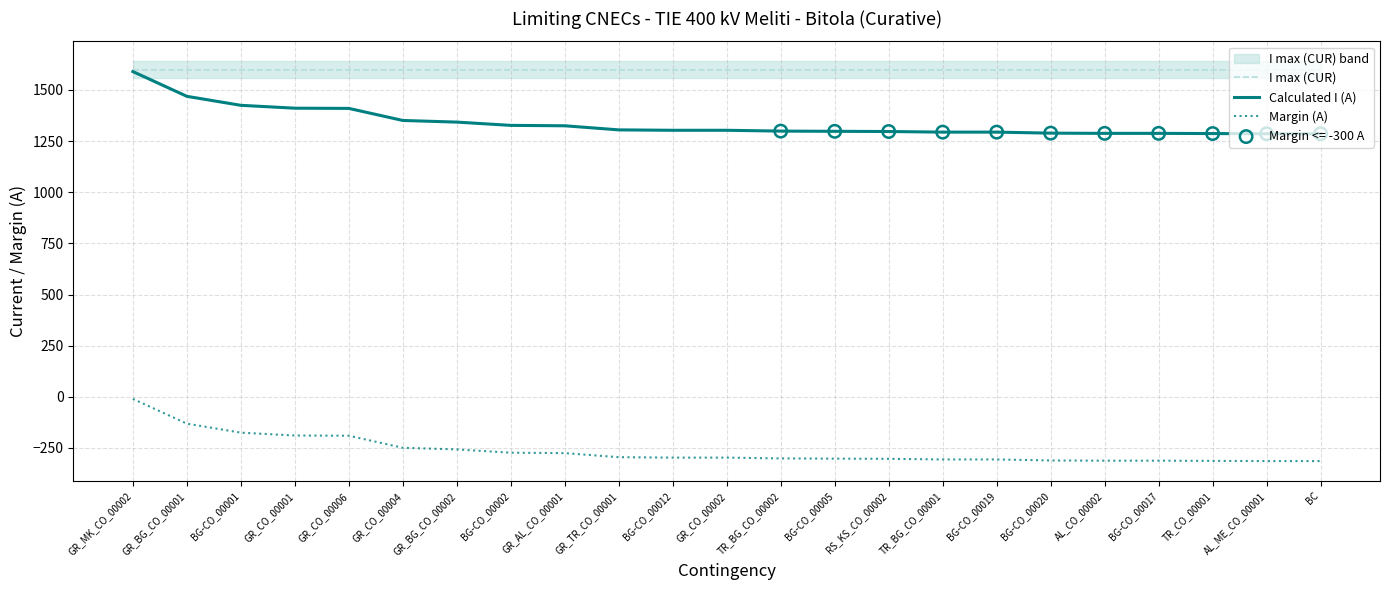

Which series contains the lowest Y value?

Margin (A)